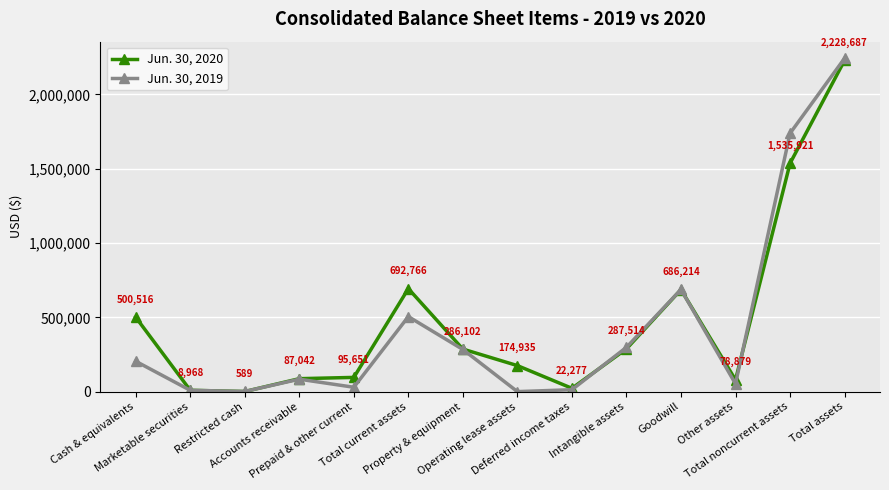

Does the chart have visible grid lines?

Yes